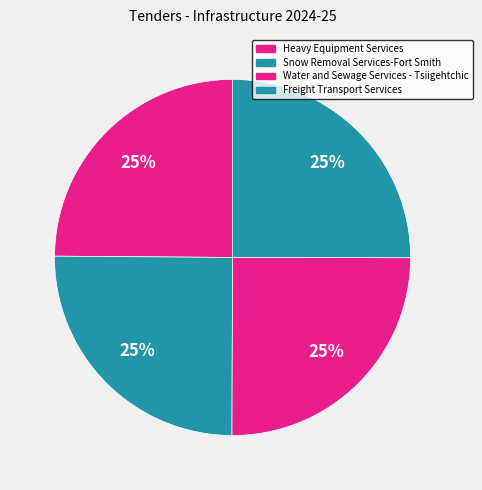

How many slices are in this pie chart?

4